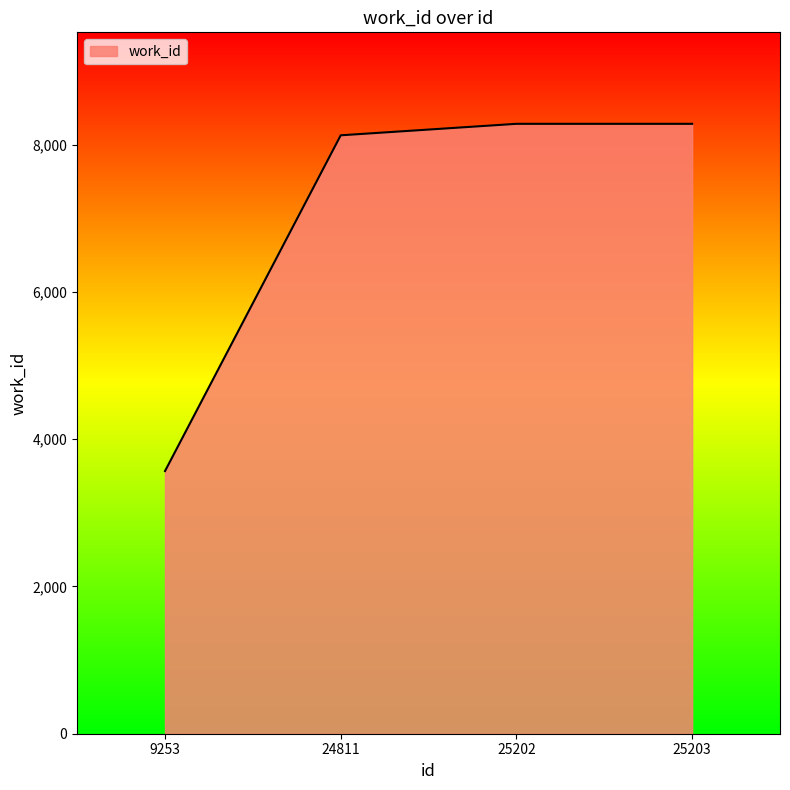

What is the sum of the values at 9253 and 25203?

11853